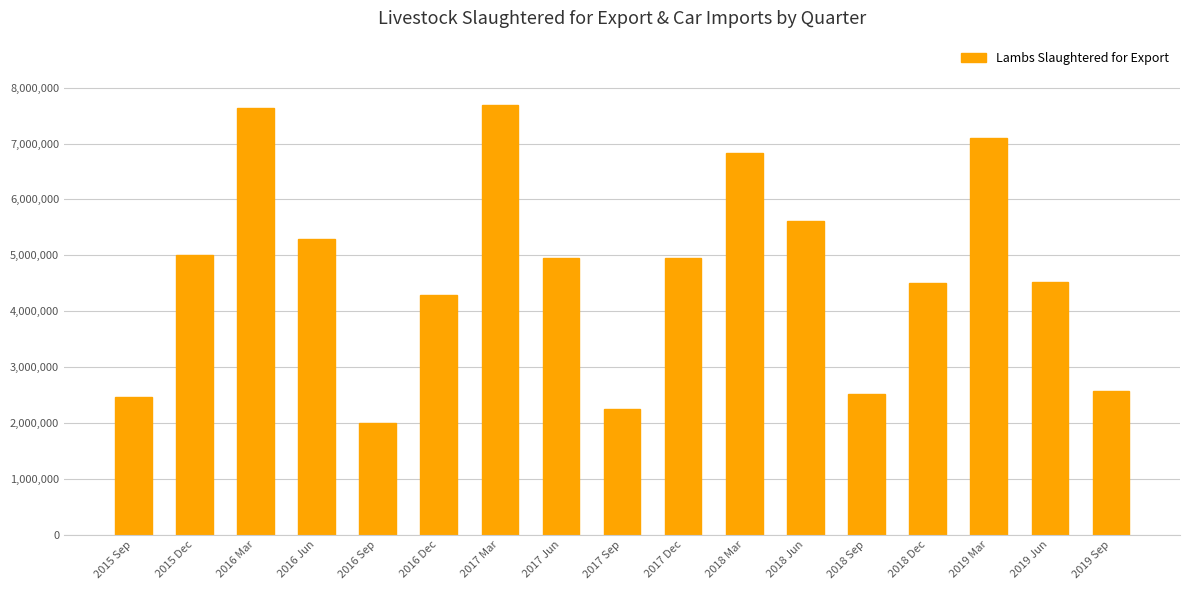

What is the approximate value at 2015 Sep, to the nearest 10?

2459040